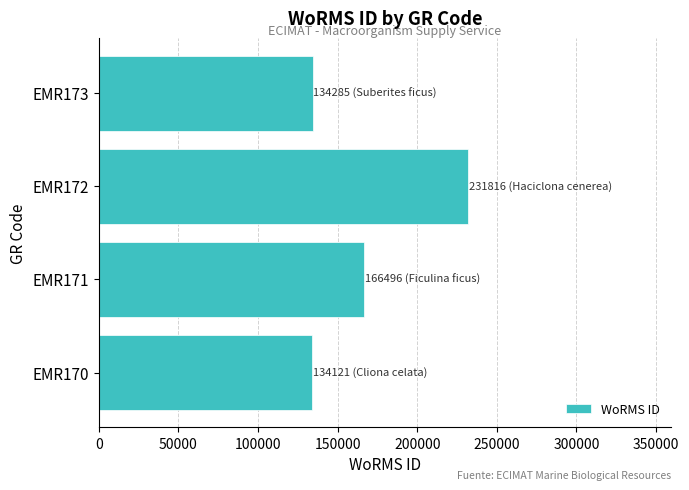

How many data points are less than 166496?

2